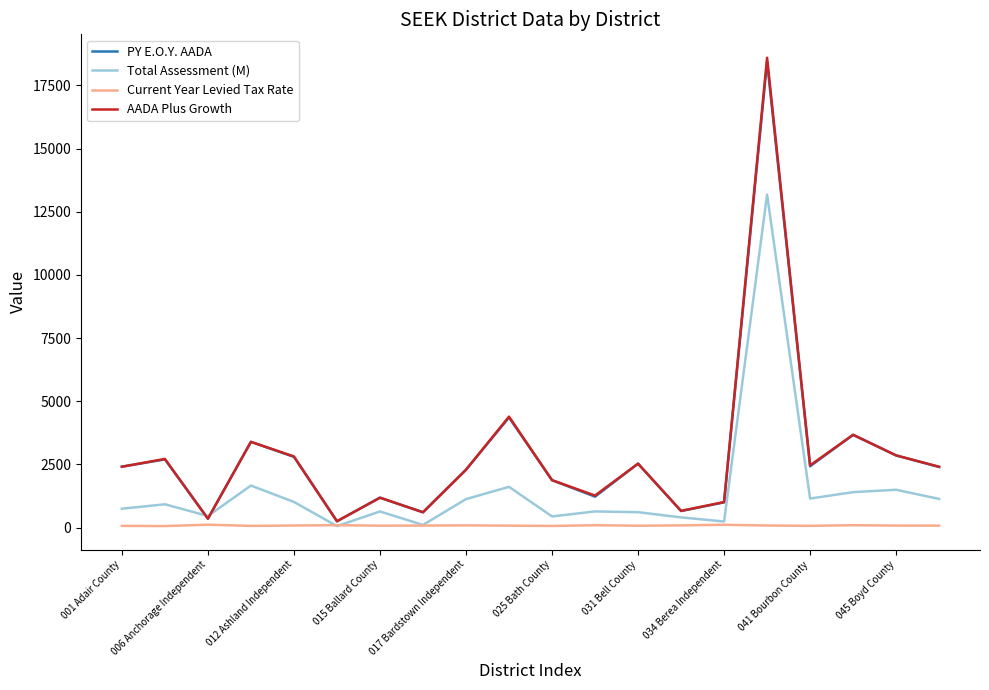

What is the greatest value displayed?

18595.7